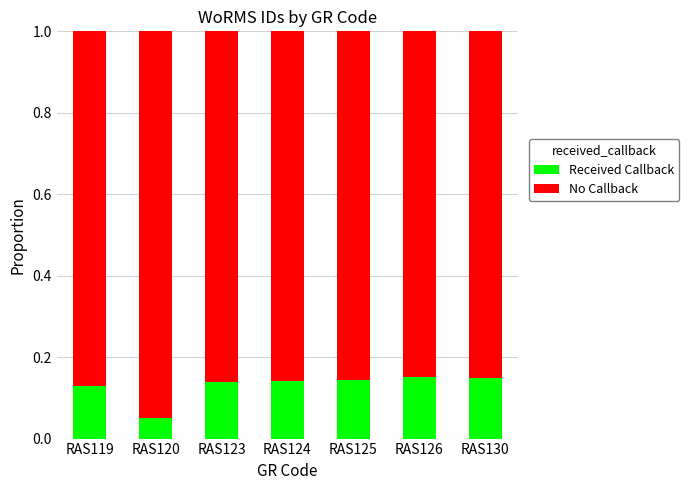

How many bars are there in total?

7